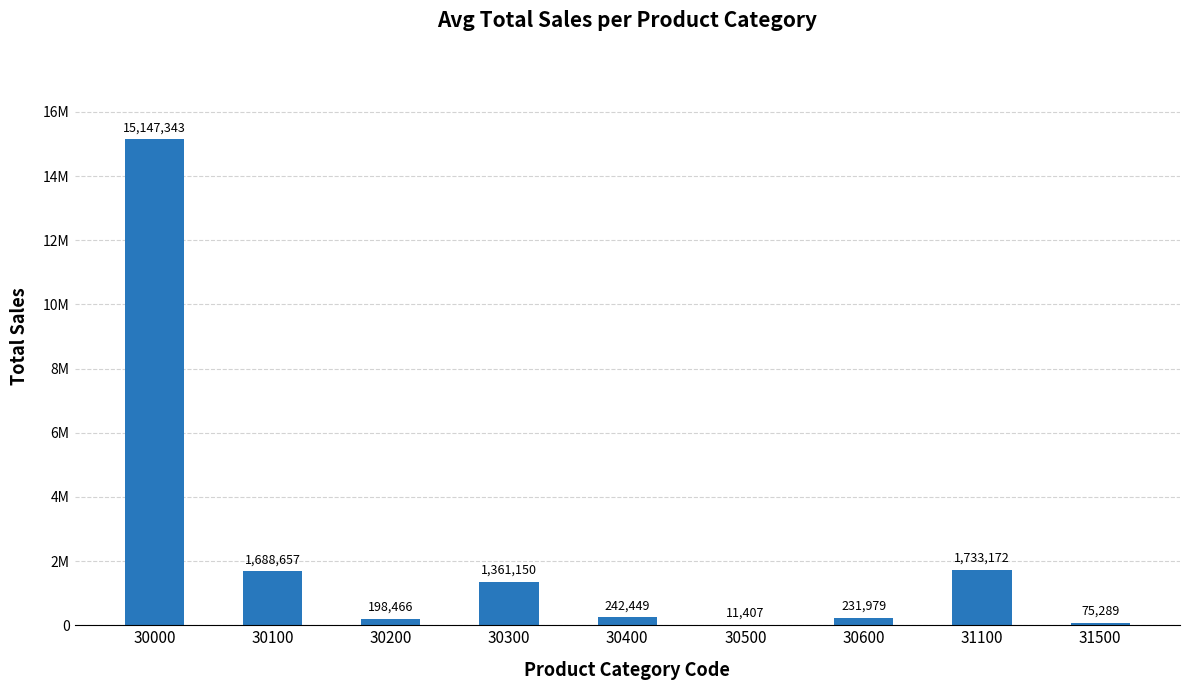

What is the average value?

2298879